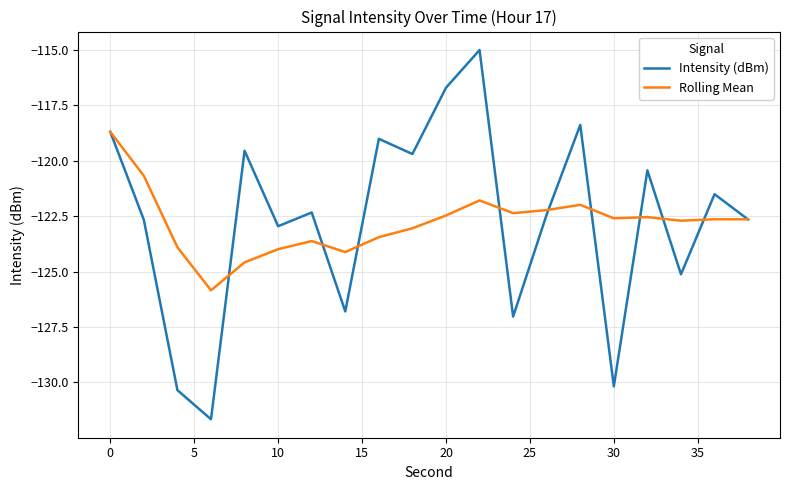

What is the difference between the maximum and second lowest values in the Rolling Mean series?

5.9